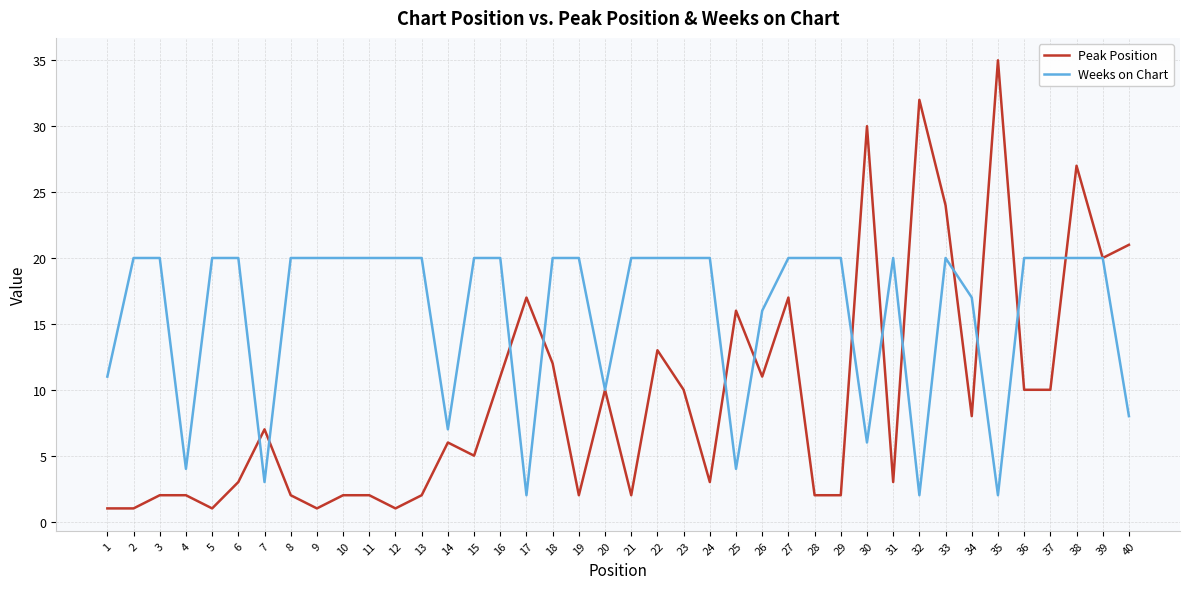

Reading left to right, transcribe all the data shown in this chart.

Peak Position: 1=1	2=1	3=2	4=2	5=1	6=3	7=7	8=2	9=1	10=2	11=2	12=1	13=2	14=6	15=5	16=11	17=17	18=12	19=2	20=10	21=2	22=13	23=10	24=3	25=16	26=11	27=17	28=2	29=2	30=30	31=3	32=32	33=24	34=8	35=35	36=10	37=10	38=27	39=20	40=21
Weeks on Chart: 1=11	2=20	3=20	4=4	5=20	6=20	7=3	8=20	9=20	10=20	11=20	12=20	13=20	14=7	15=20	16=20	17=2	18=20	19=20	20=10	21=20	22=20	23=20	24=20	25=4	26=16	27=20	28=20	29=20	30=6	31=20	32=2	33=20	34=17	35=2	36=20	37=20	38=20	39=20	40=8